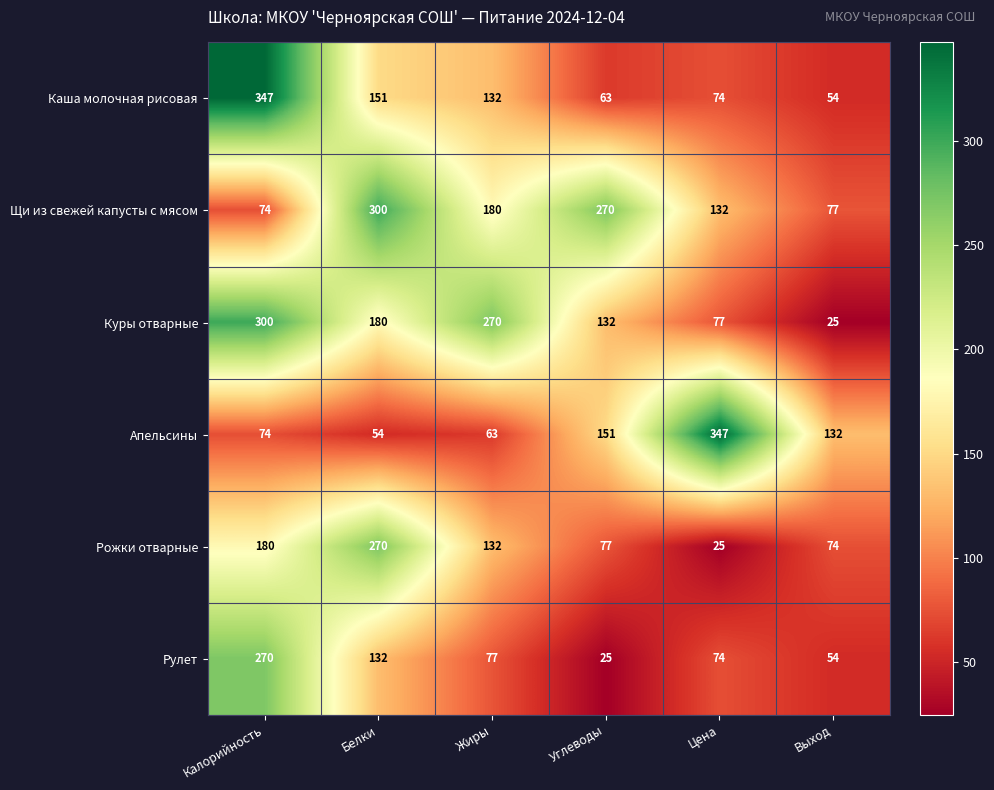

Which series has the largest total across all categories?

Щи из свежей капусты с мясом